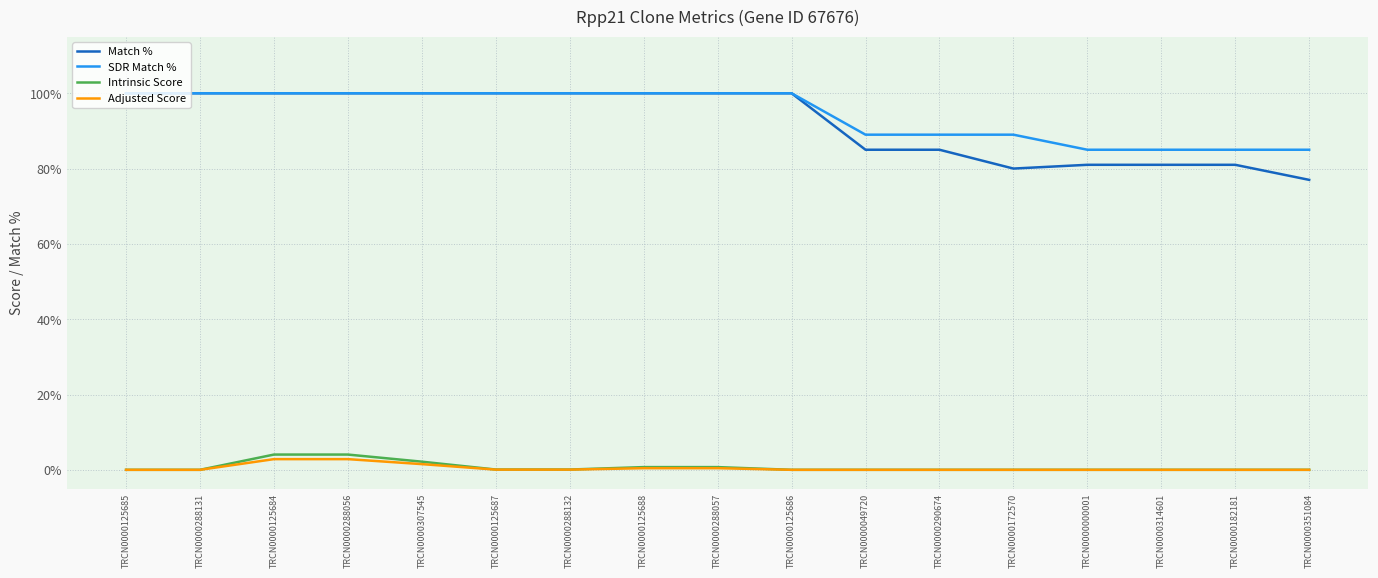

True or false: Match % and Adjusted Score intersect in this chart.

False